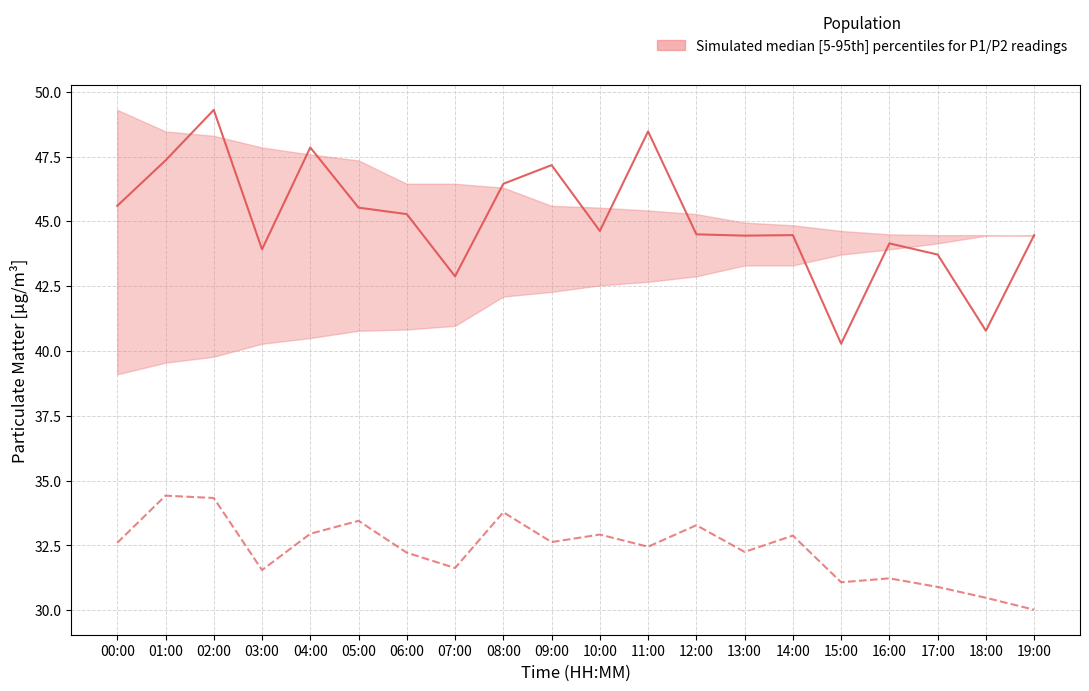

What is the spread (max minus min) of values at 02:00?

15.0